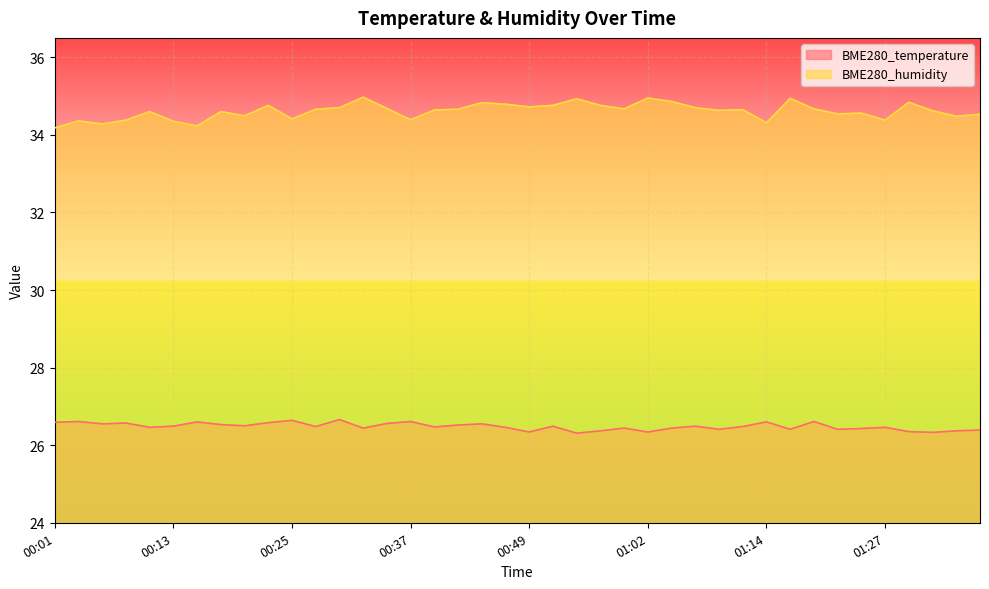

What is the difference between the highest and lowest values at 01:12?

8.2